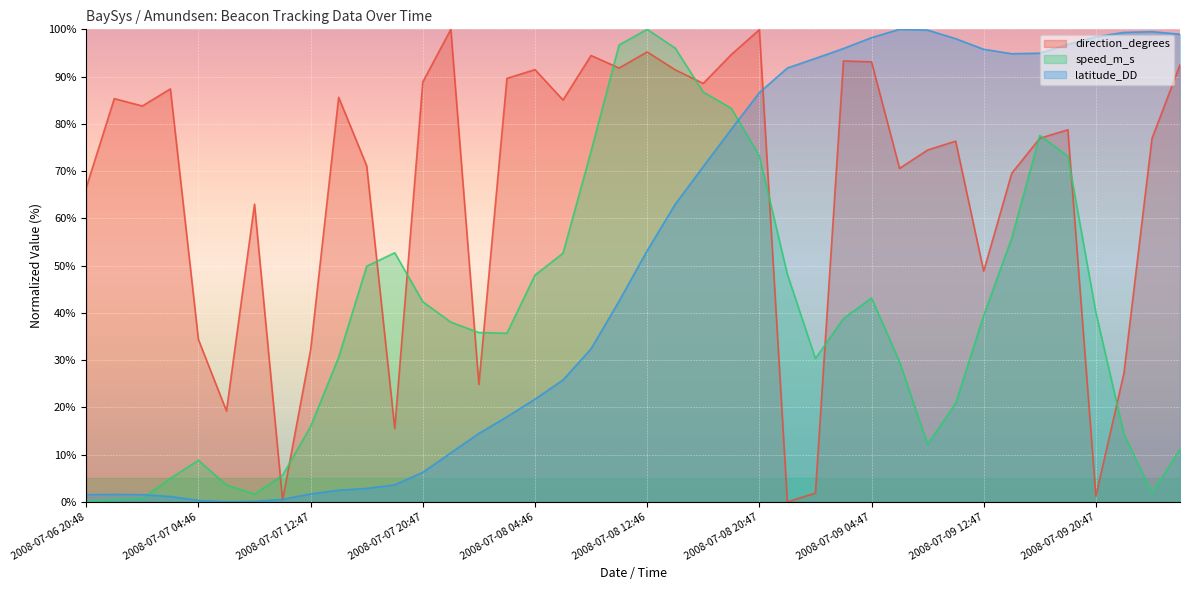

The value of direction_degrees at 2008-07-09 06:47 is 29.4. True or false?

False